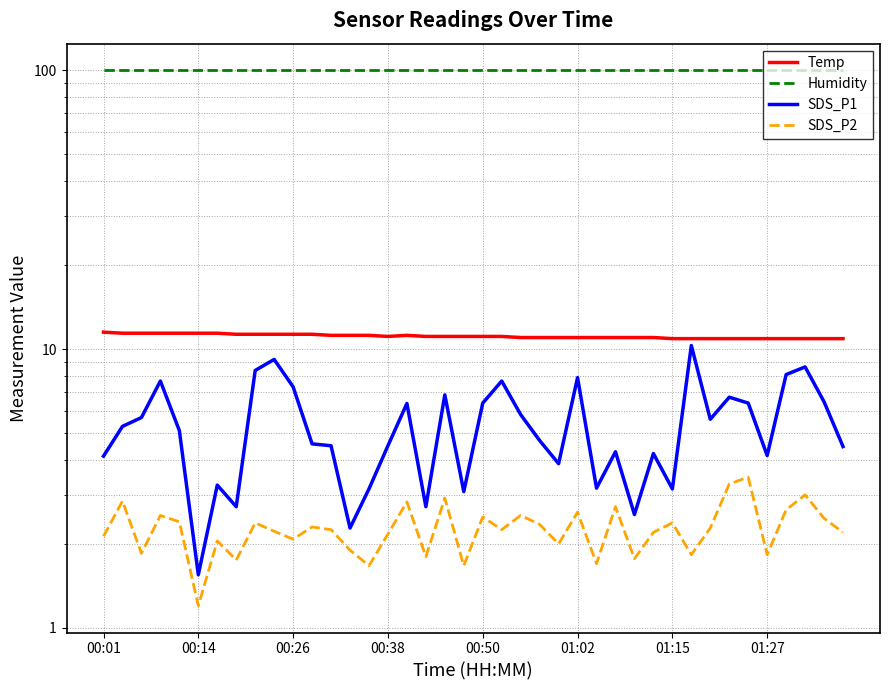

Reading left to right, extract all data points from this chart.

Temp: 11.5	11.4	11.4	11.4	11.4	11.4	11.4	11.3	11.3	11.3	11.3	11.3	11.2	11.2	11.2	11.1	11.2	11.1	11.1	11.1	11.1	11.1	11.0	11.0	11.0	11.0	11.0	11.0	11.0	11.0	10.9	10.9	10.9	10.9	10.9	10.9	10.9	10.9	10.9	10.9
Humidity: 99.9	99.9	99.9	99.9	99.9	99.9	99.9	99.9	99.9	99.9	99.9	99.9	99.9	99.9	99.9	99.9	99.9	99.9	99.9	99.9	99.9	99.9	99.9	99.9	99.9	99.9	99.9	99.9	99.9	99.9	99.9	99.9	99.9	99.9	99.9	99.9	99.9	99.9	99.9	99.9
SDS_P1: 4.1	5.3	5.7	7.7	5.1	1.6	3.2	2.7	8.4	9.2	7.3	4.6	4.5	2.3	3.1	4.5	6.4	2.7	6.8	3.1	6.4	7.7	5.8	4.7	3.9	7.9	3.2	4.3	2.5	4.2	3.1	10.3	5.6	6.7	6.4	4.2	8.1	8.6	6.5	4.5
SDS_P2: 2.1	2.9	1.9	2.5	2.4	1.2	2.0	1.8	2.4	2.2	2.1	2.3	2.2	1.9	1.7	2.2	2.8	1.8	2.9	1.7	2.5	2.2	2.5	2.4	2.0	2.6	1.7	2.7	1.8	2.2	2.4	1.8	2.3	3.3	3.5	1.8	2.6	3.0	2.5	2.2